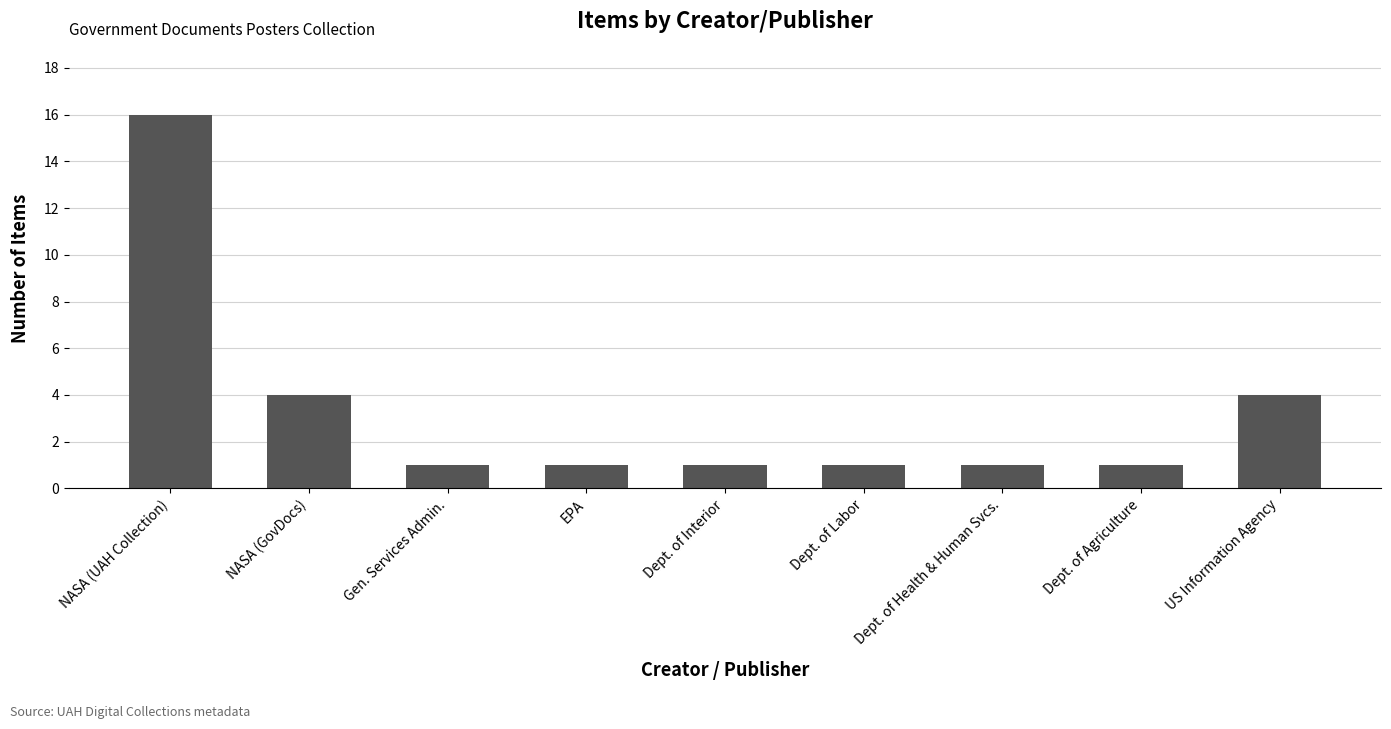

What is the label of the 4th bar from the left?

EPA